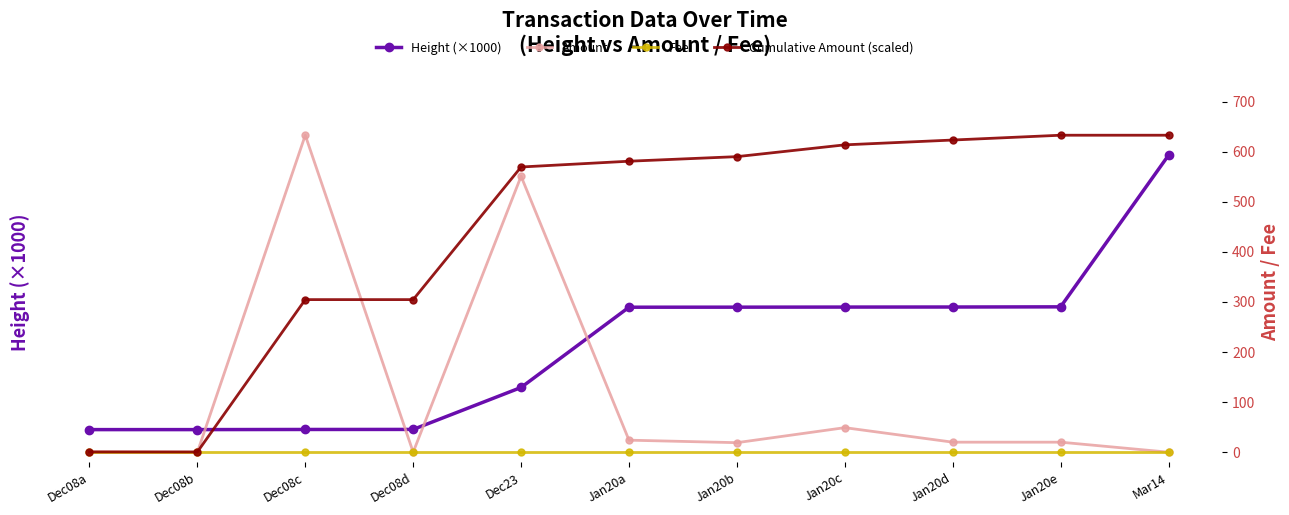

Rank the categories by Cumulative Amount (scaled) value from highest to lowest.

Jan20e, Mar14, Jan20d, Jan20c, Jan20b, Jan20a, Dec23, Dec08c, Dec08d, Dec08a, Dec08b